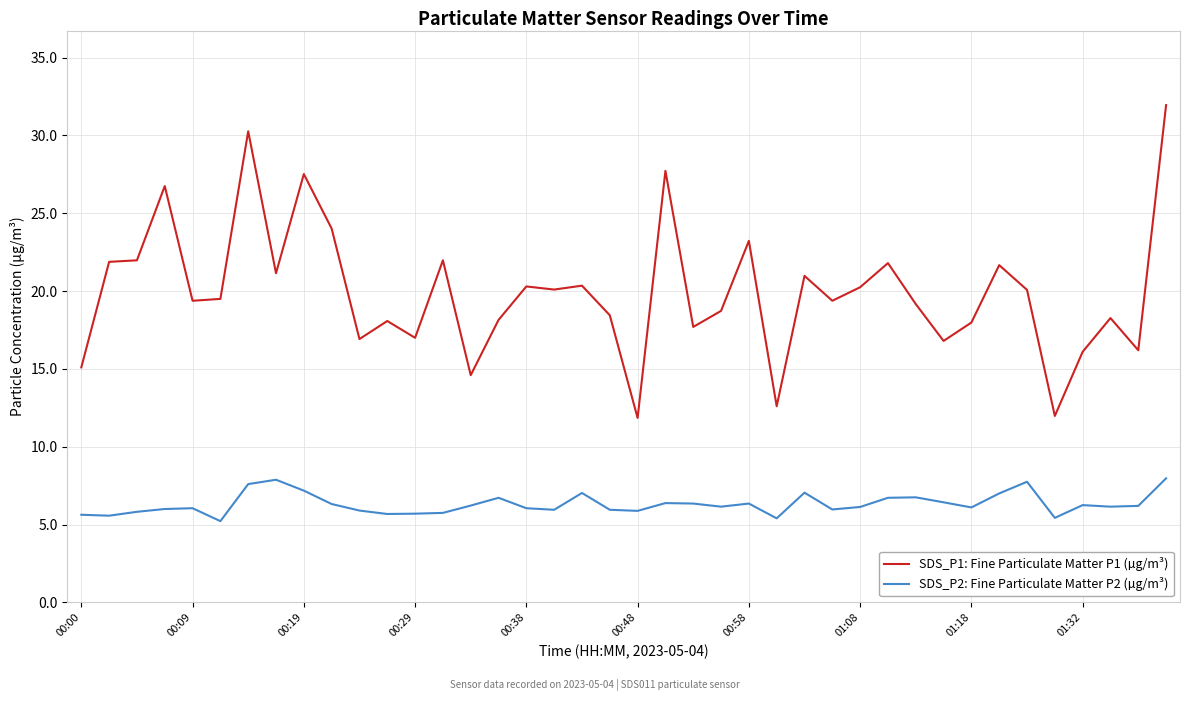

True or false: SDS_P2: Fine Particulate Matter P2 (µg/m³) and SDS_P1: Fine Particulate Matter P1 (µg/m³) cross at least once.

False